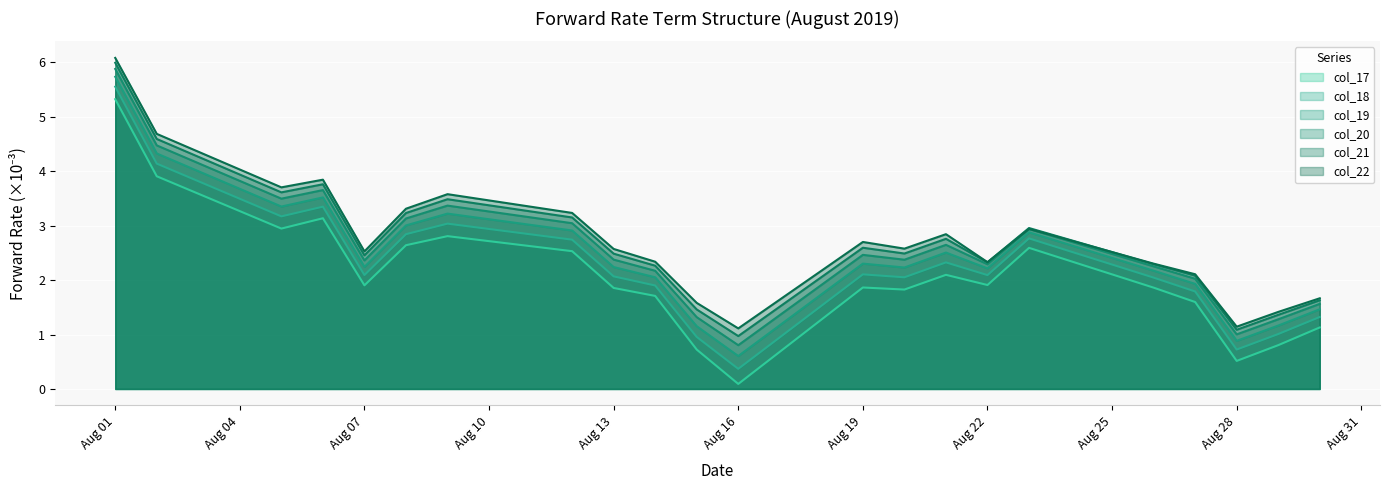

At how many categories does at least one series exceed 0?

22